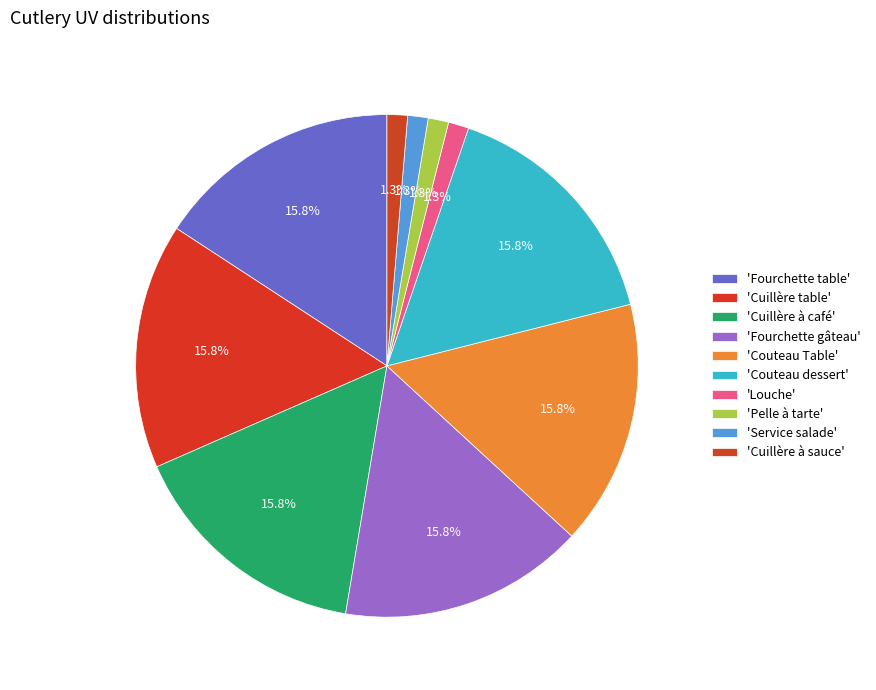

Count the number of slices in the pie.

10